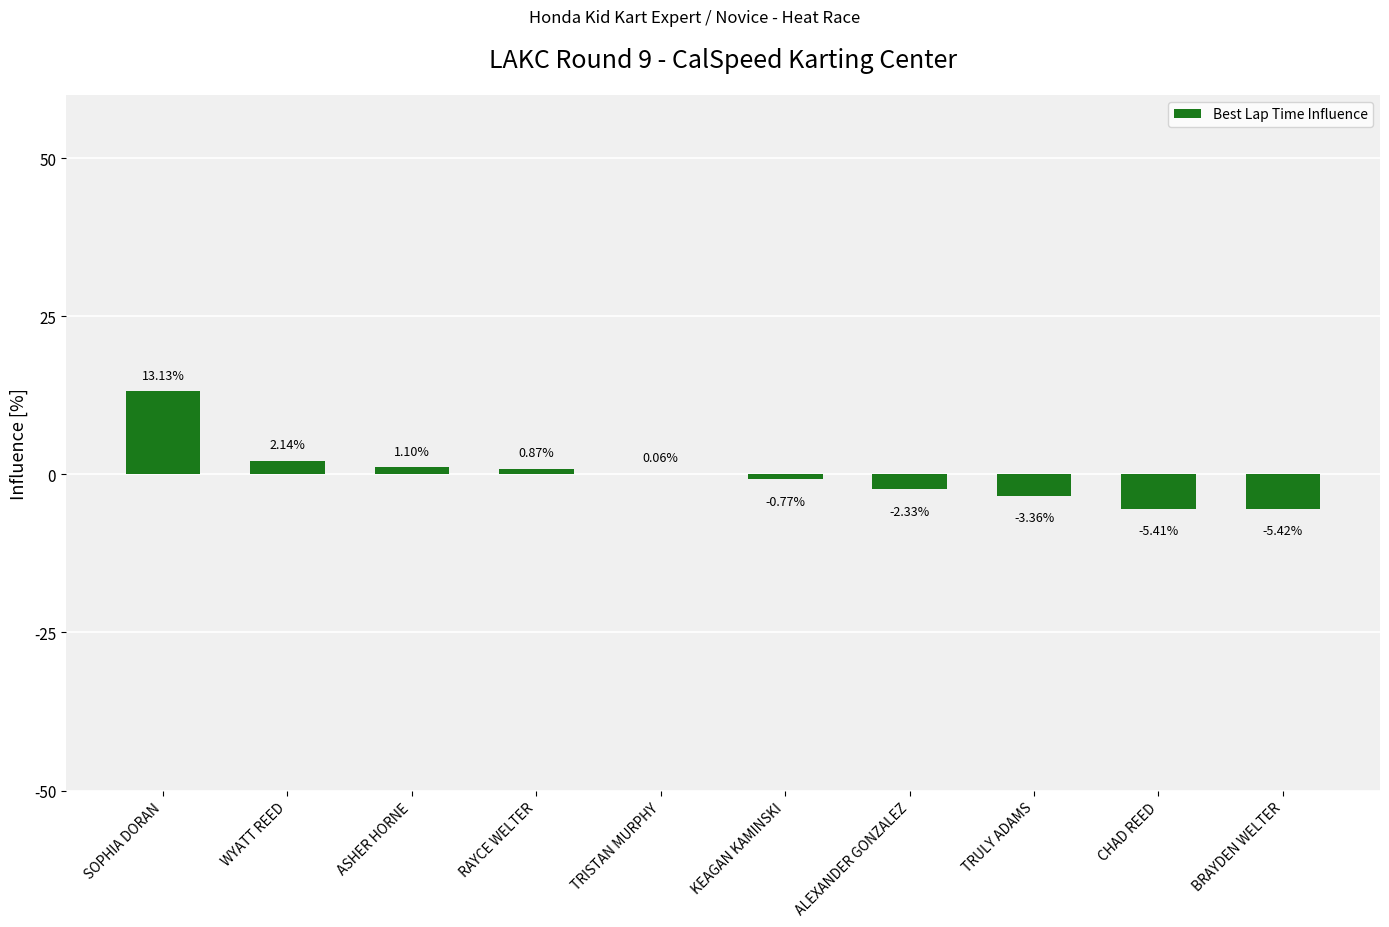

Where does the data first go above 0?

SOPHIA DORAN